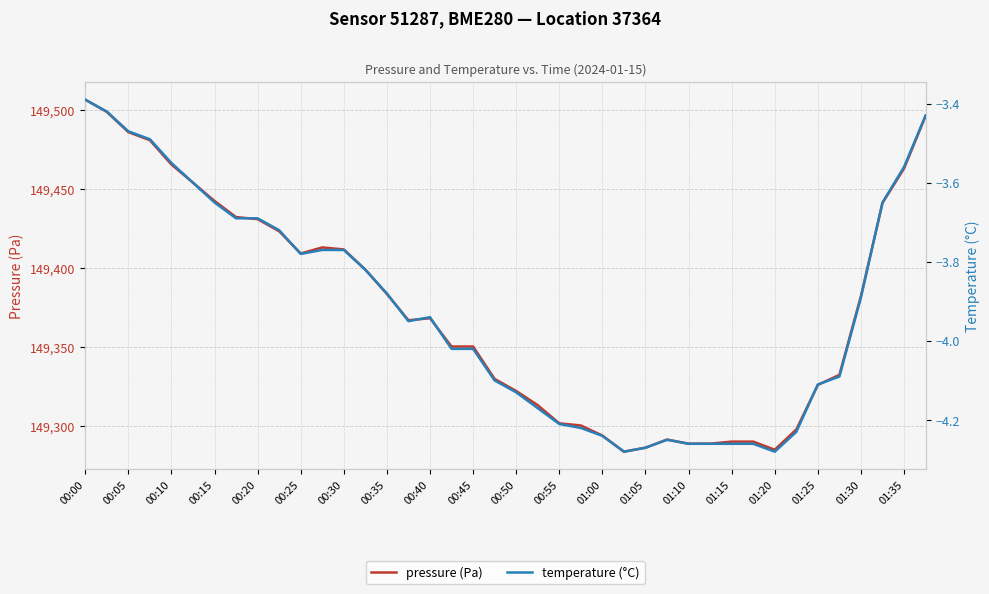

True or false: pressure (Pa) has more than 2 interior local peaks.

True